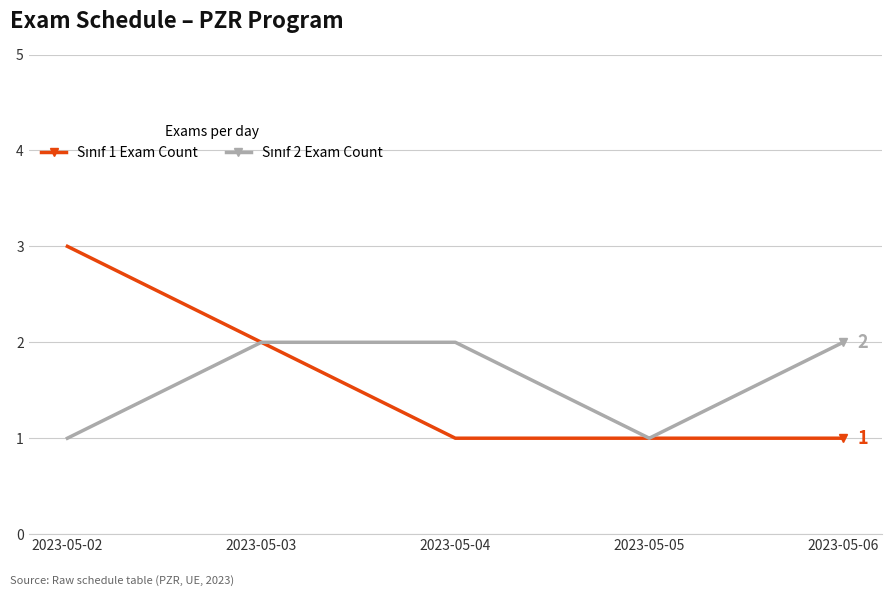

What is the greatest value displayed?

3